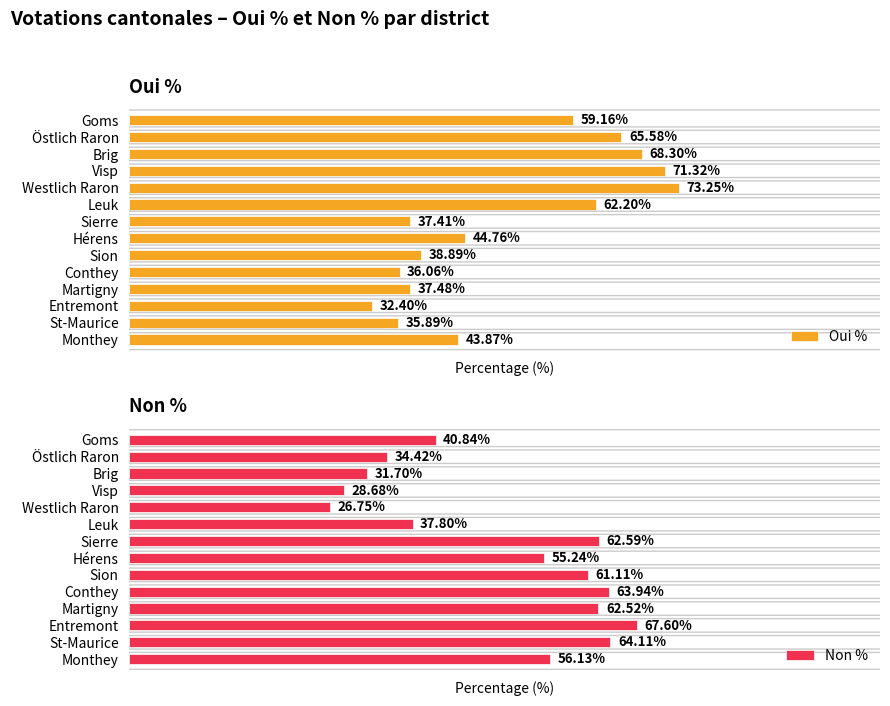

Which series has the largest total across all categories?

Oui %